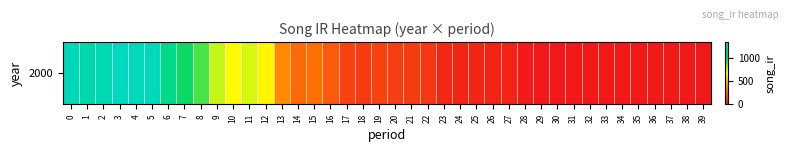

At which category does the chart reach its peak across all series?

3